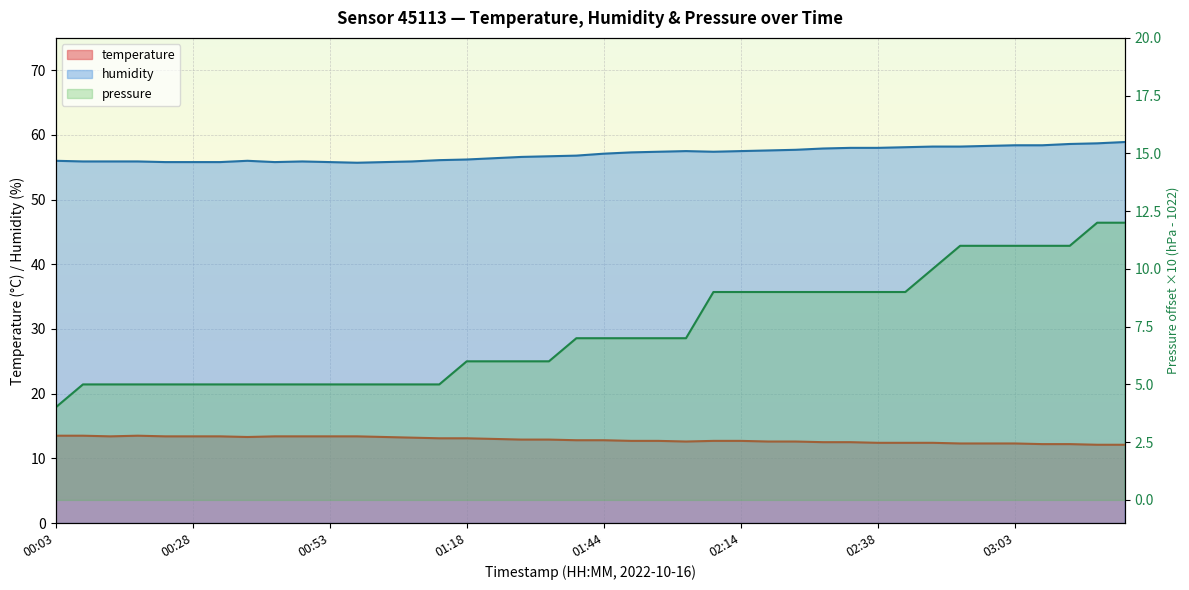

What is the label of the 9th point from the right?

02:43